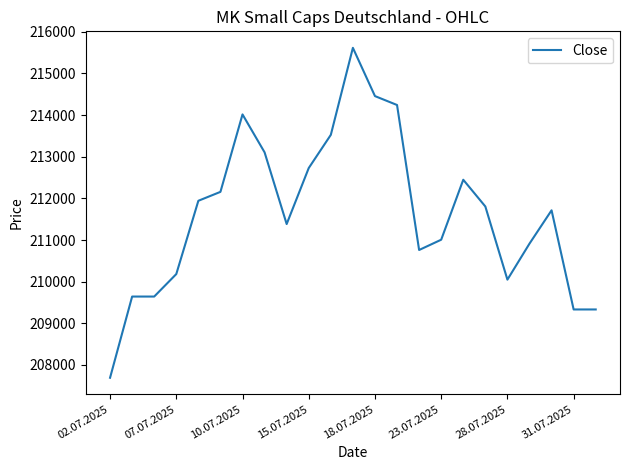

What is the difference between the maximum and minimum values?

7923